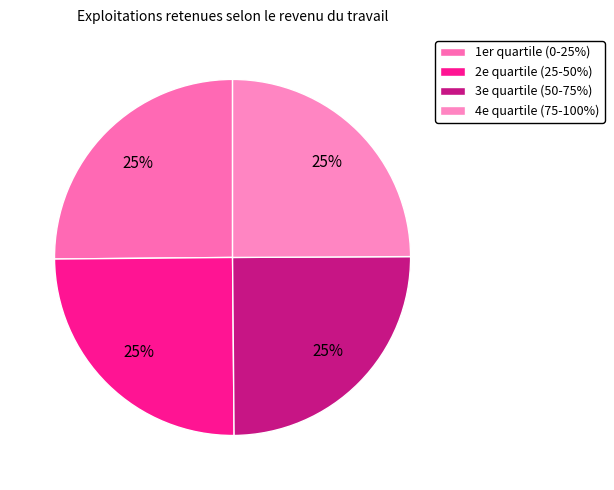

How many segments does this pie chart have?

4